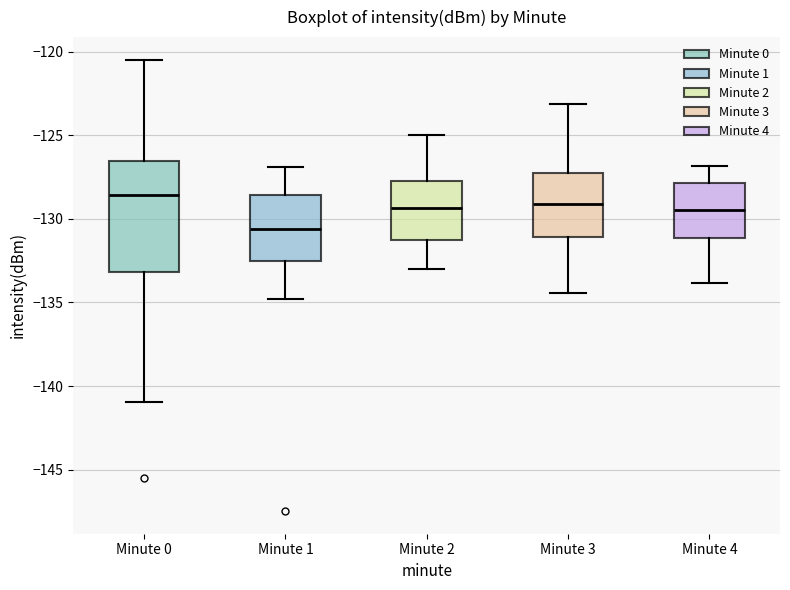

Reading left to right, read every box against the y-axis: the position of its median line, the range the box covers, and the ends of its whiskers. The values are not printed on the chart, so give them approximately, as read against the axis.

Minute 0: median -128.5, box -133.0 to -126.5, whiskers -141.0 to -120.5
Minute 1: median -130.5, box -132.5 to -128.5, whiskers -135.0 to -127.0
Minute 2: median -129.5, box -131.5 to -128.0, whiskers -133.0 to -125.0
Minute 3: median -129.0, box -131.0 to -127.5, whiskers -134.5 to -123.0
Minute 4: median -129.5, box -131.0 to -128.0, whiskers -134.0 to -127.0